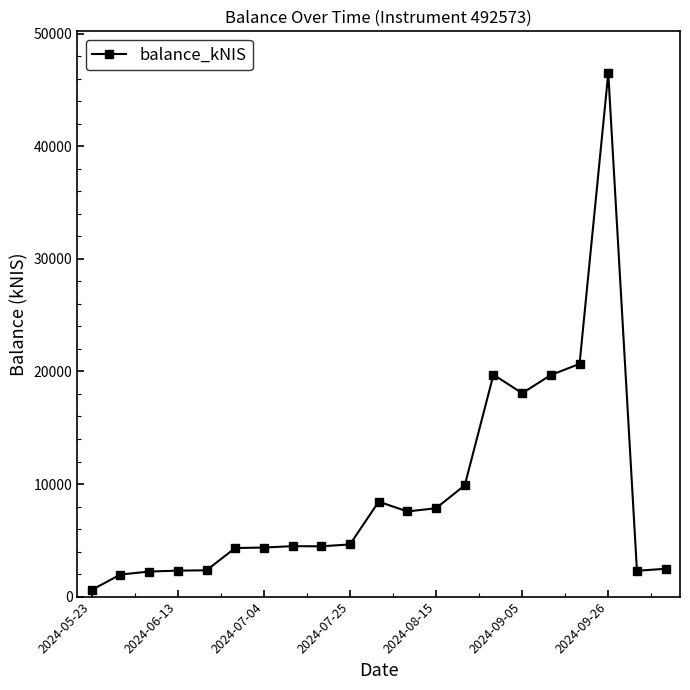

What is the value of the 21st point from the left?

2473.2